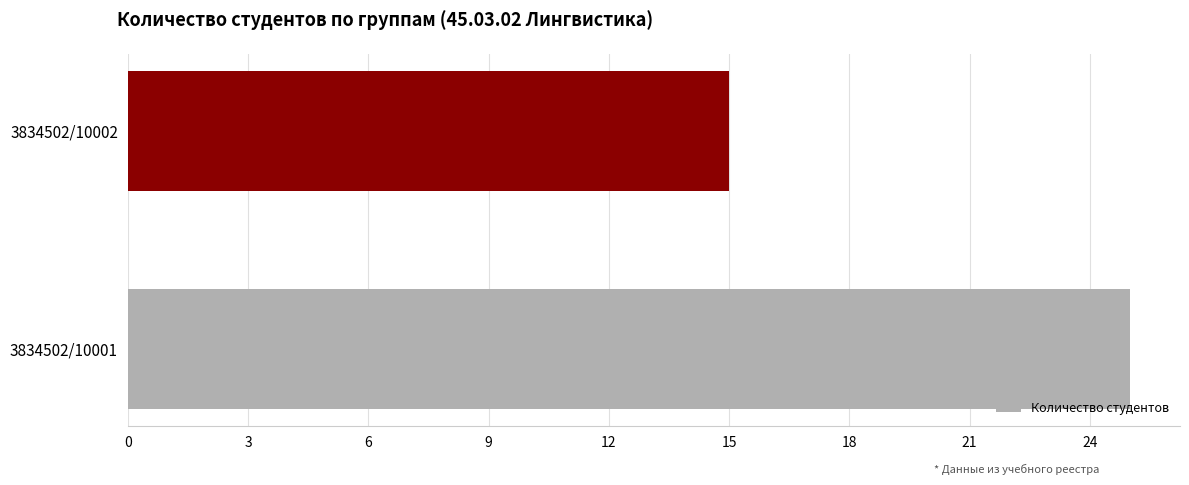

The value at 3834502/10002 is 15. True or false?

True